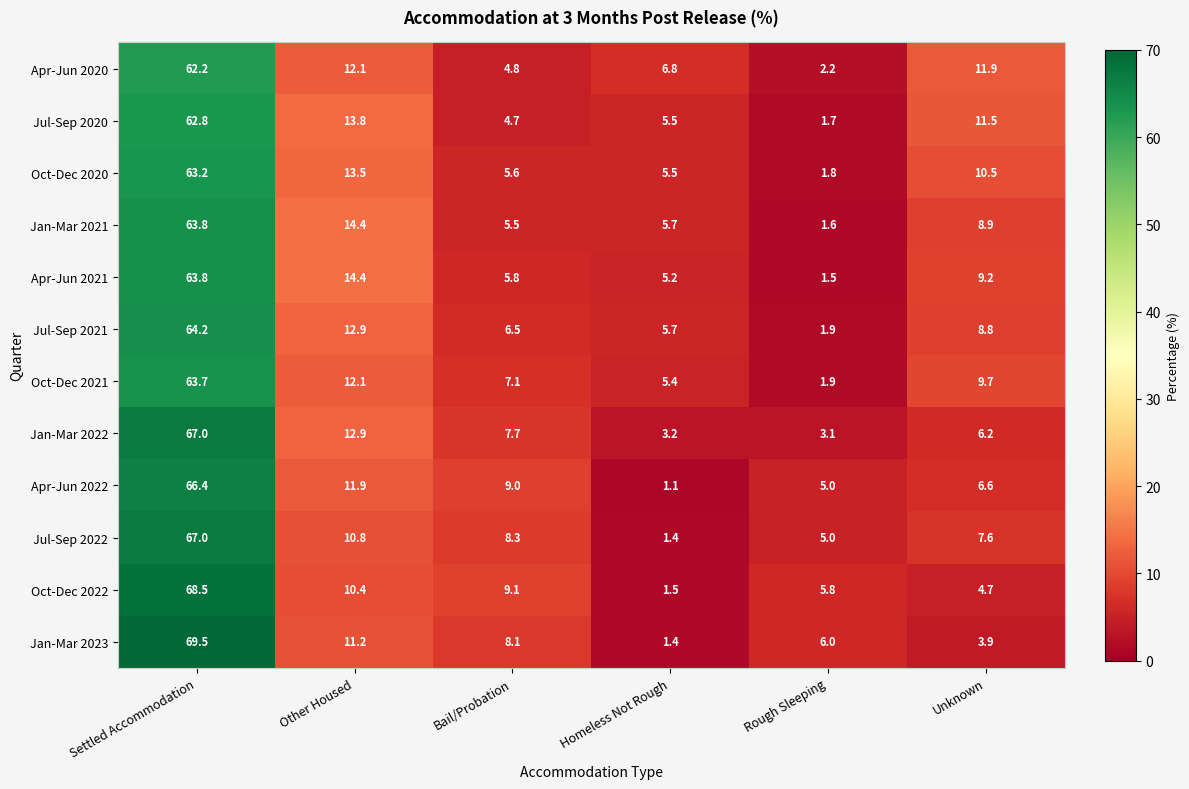

Between Bail/Probation and Unknown, which series saw the biggest shift?

Apr-Jun 2020